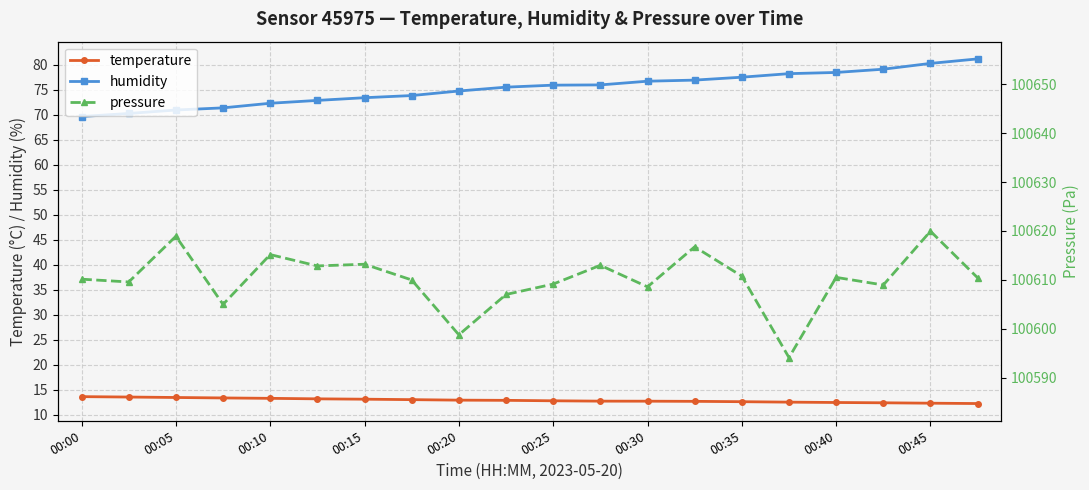

True or false: temperature and pressure cross at least once.

False